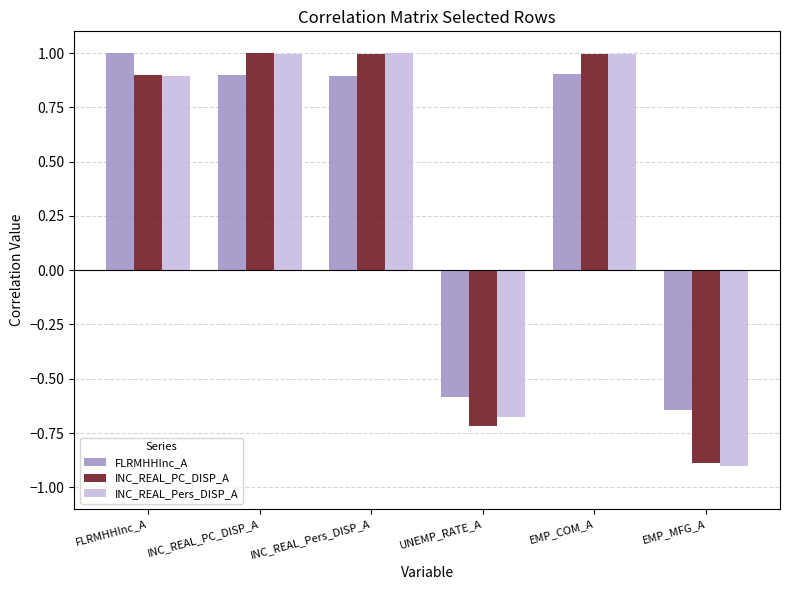

What value does the FLRMHHInc_A series have at INC_REAL_PC_DISP_A?

0.9